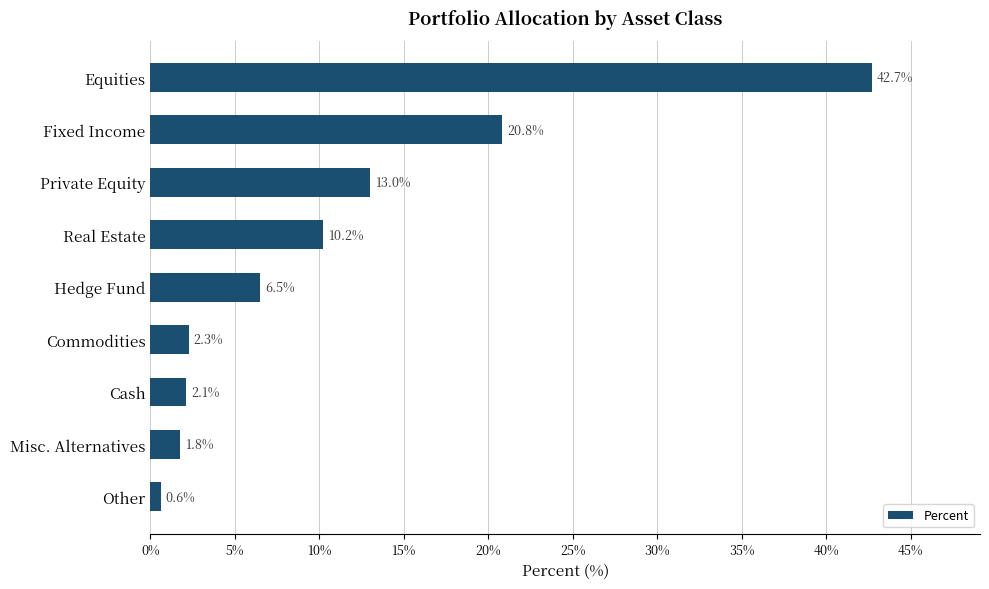

What is the label of the 7th bar from the bottom?

Private Equity